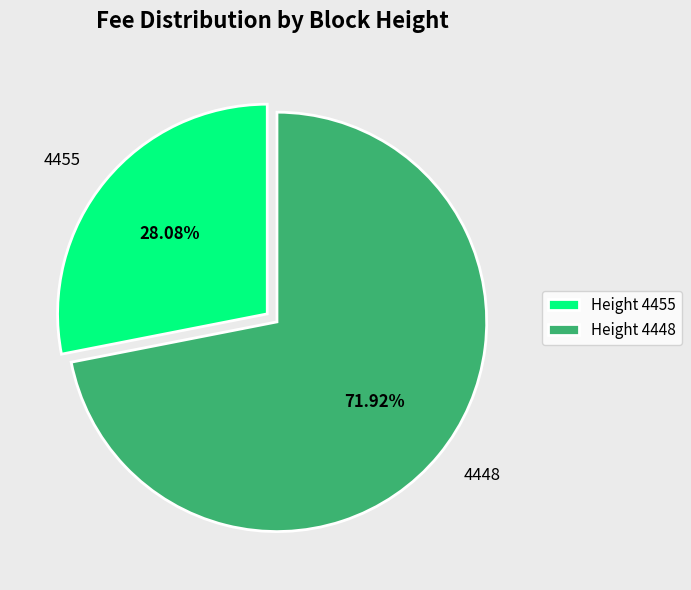

To the nearest percent, what is the difference between the 4448 and 4455 slice percentages?

44%